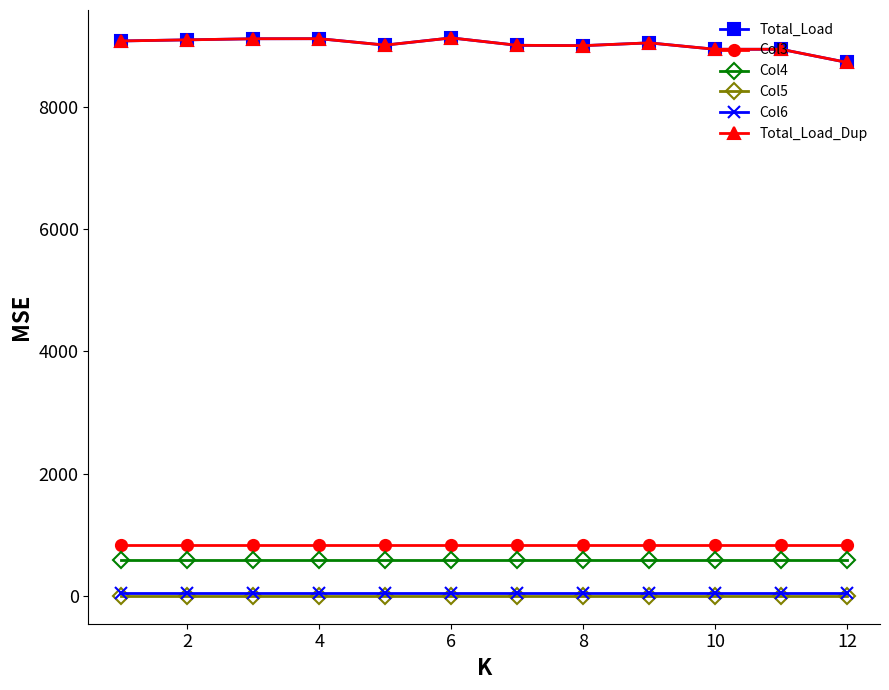

What is the value of the Total_Load_Dup point at the 4th from the left?

9112.0